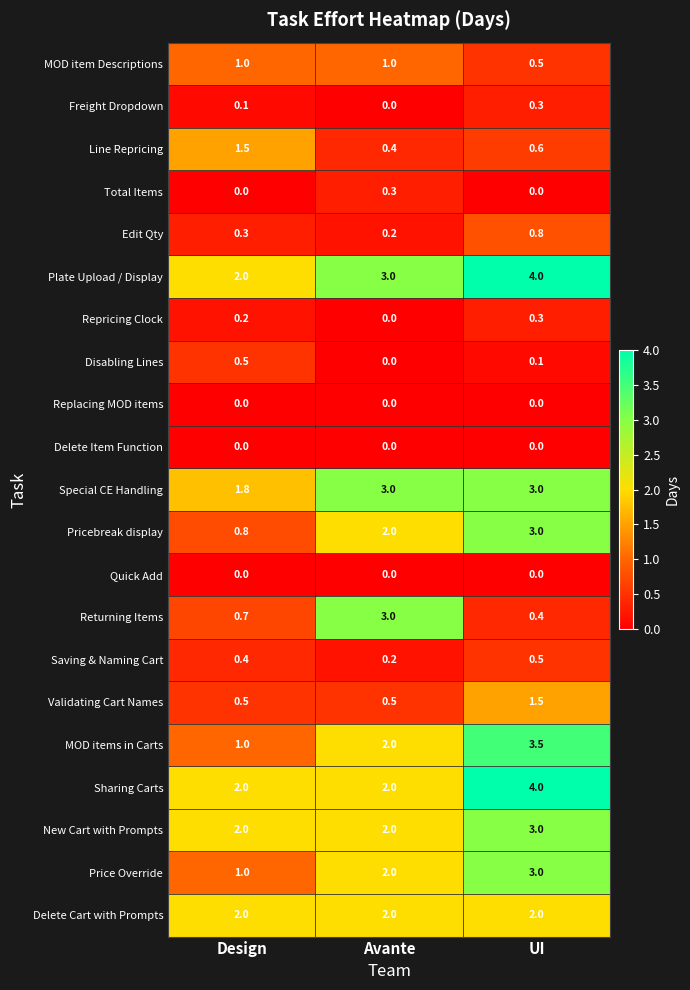

Count the Price Override values in the range 1 to 3.

3